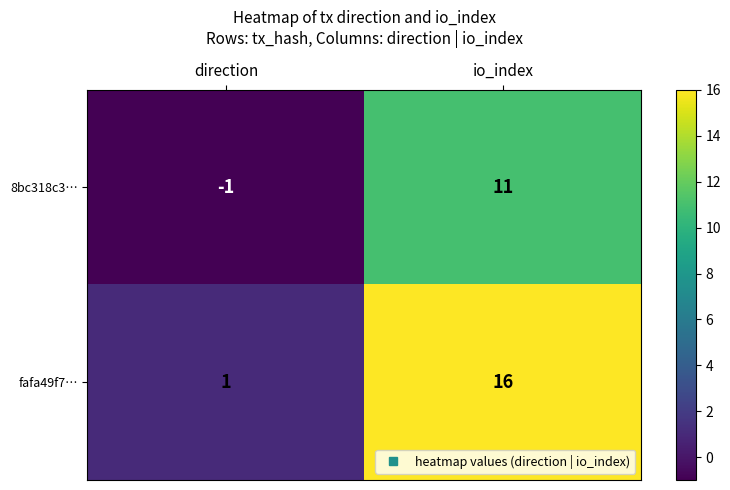

Rank the series by their maximum value, from highest to lowest.

fafa49f7…, 8bc318c3…